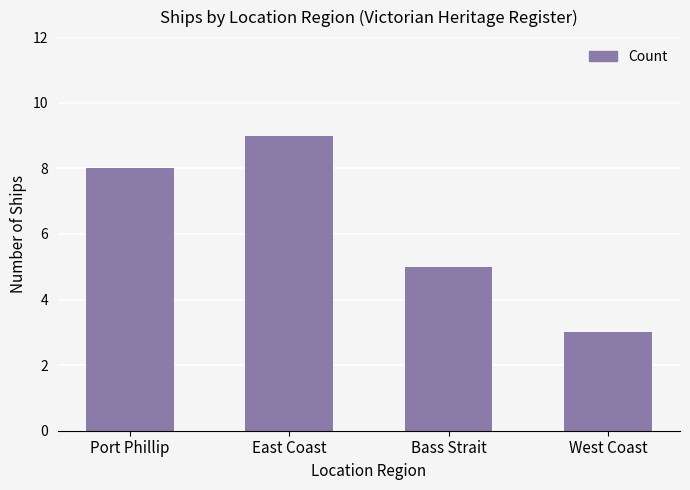

List the labels in order of value, largest first.

East Coast, Port Phillip, Bass Strait, West Coast